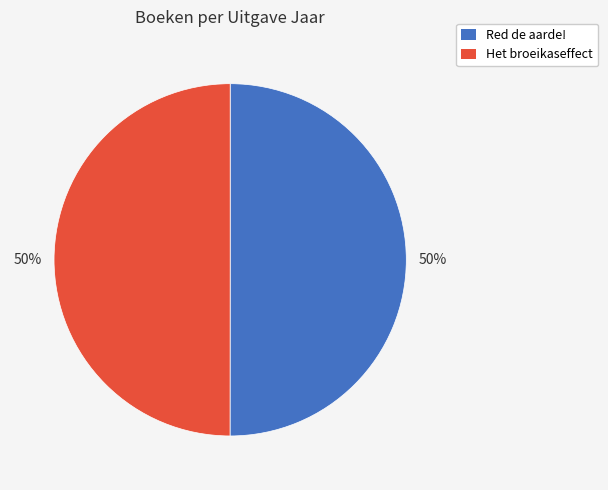

True or false: Het broeikaseffect accounts for 57% of the total.

False